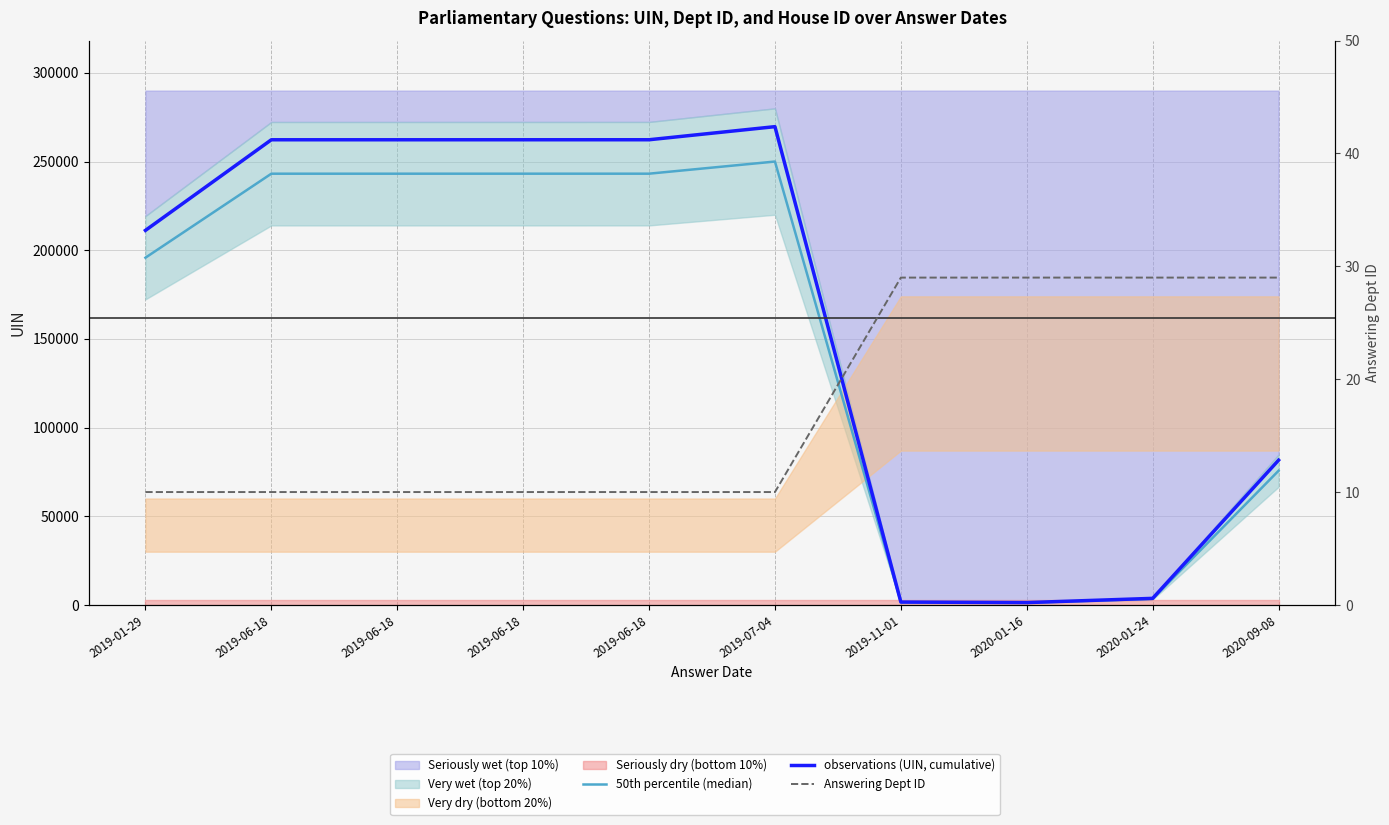

Which series changed the most between 2020-01-16 and 2020-01-24?

observations (UIN, cumulative)